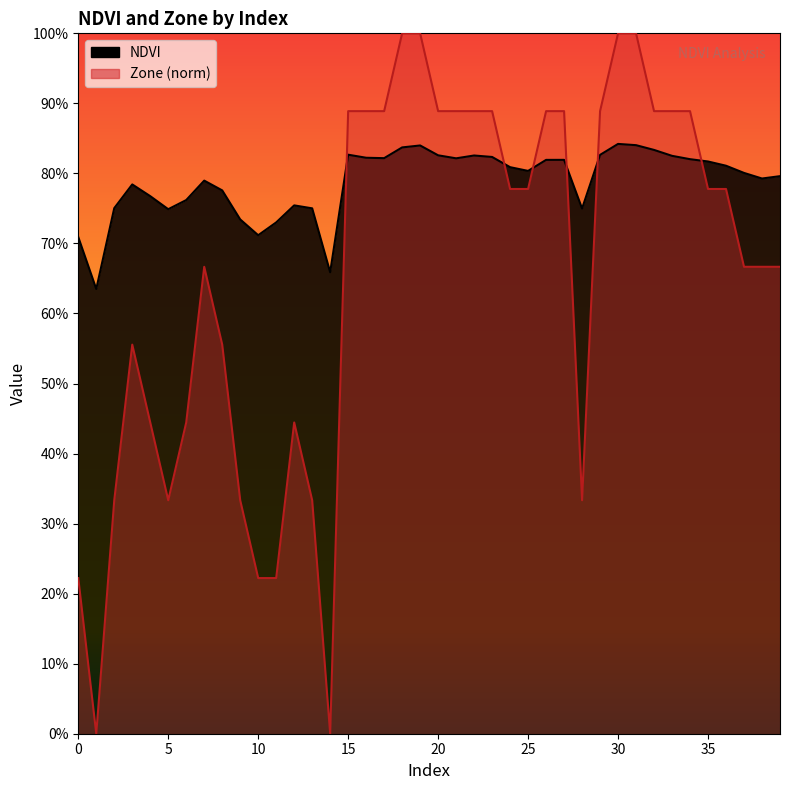

Is the value of NDVI at 10 greater than the value of Zone at 32?

No